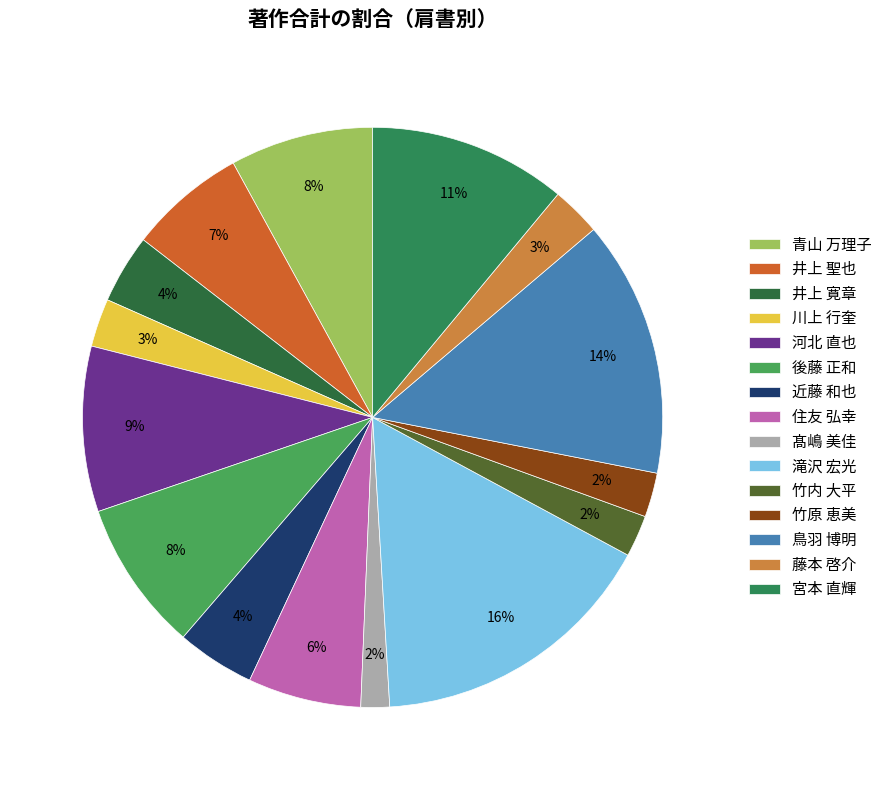

Count the number of slices in the pie.

15